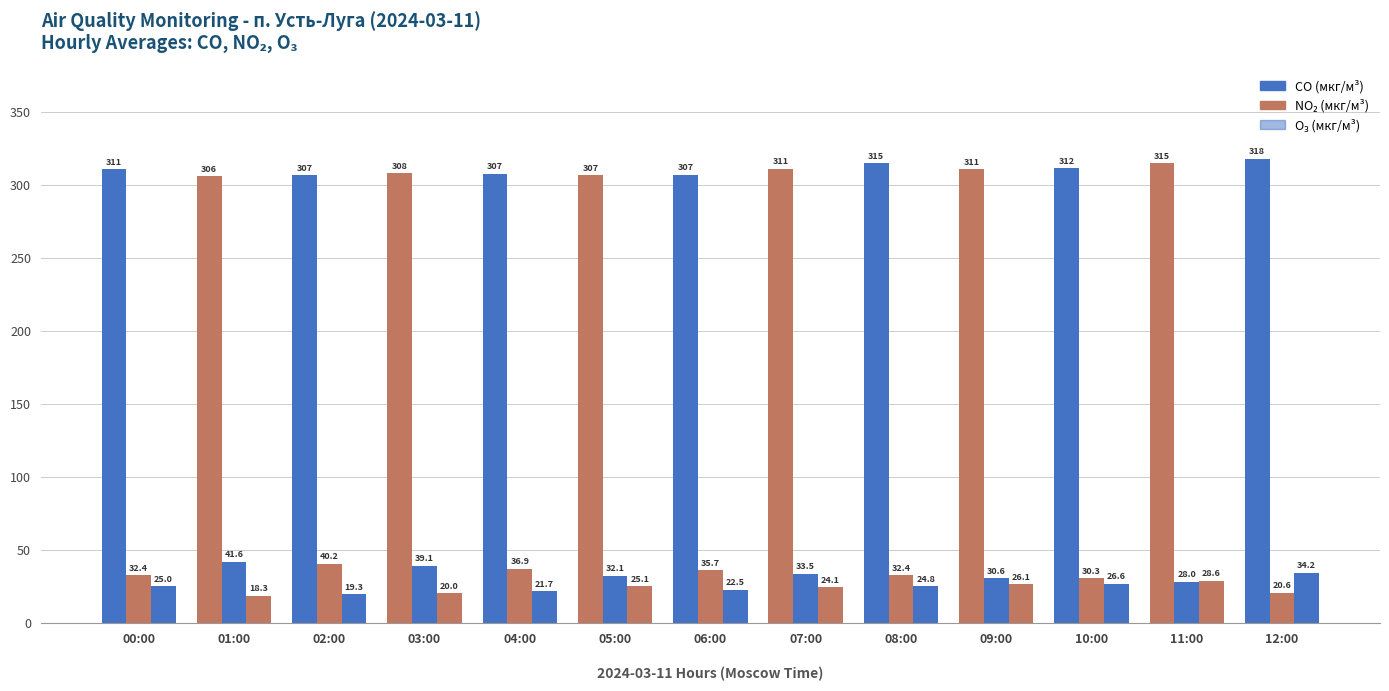

How many groups of bars are there?

13